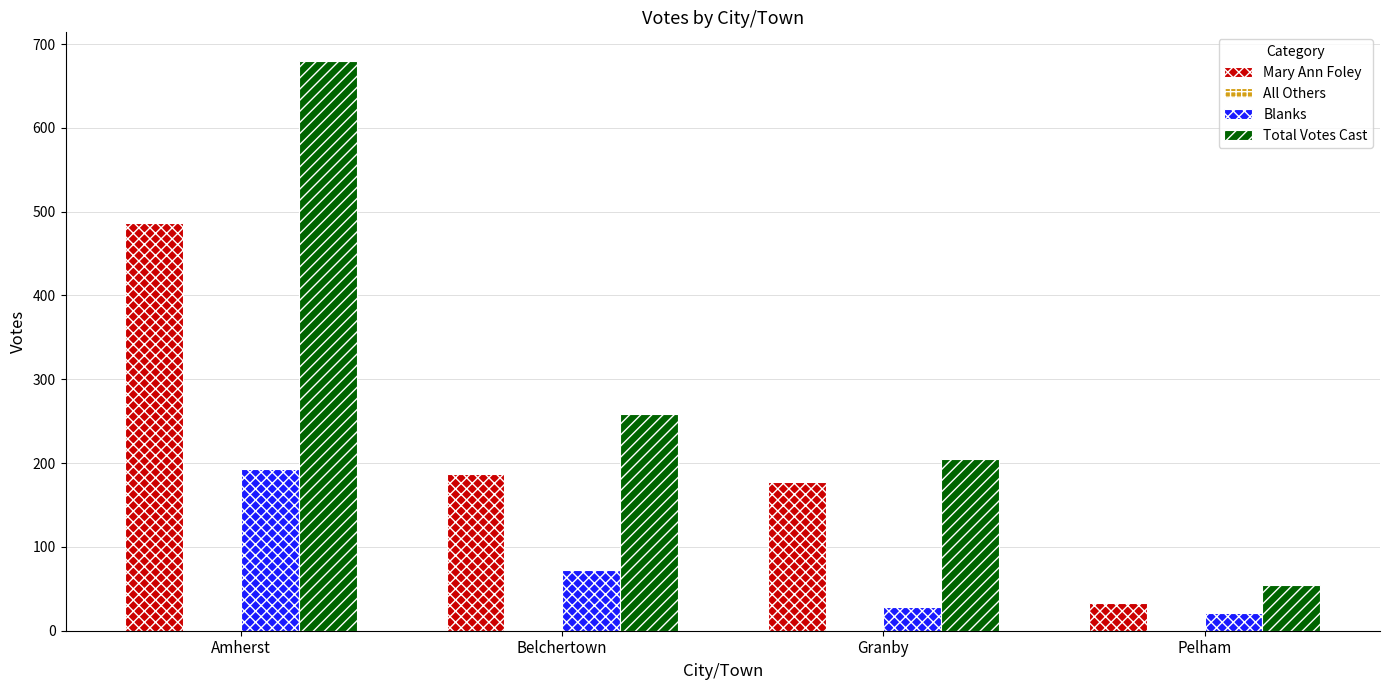

At which category is the sum across all series the highest?

Amherst